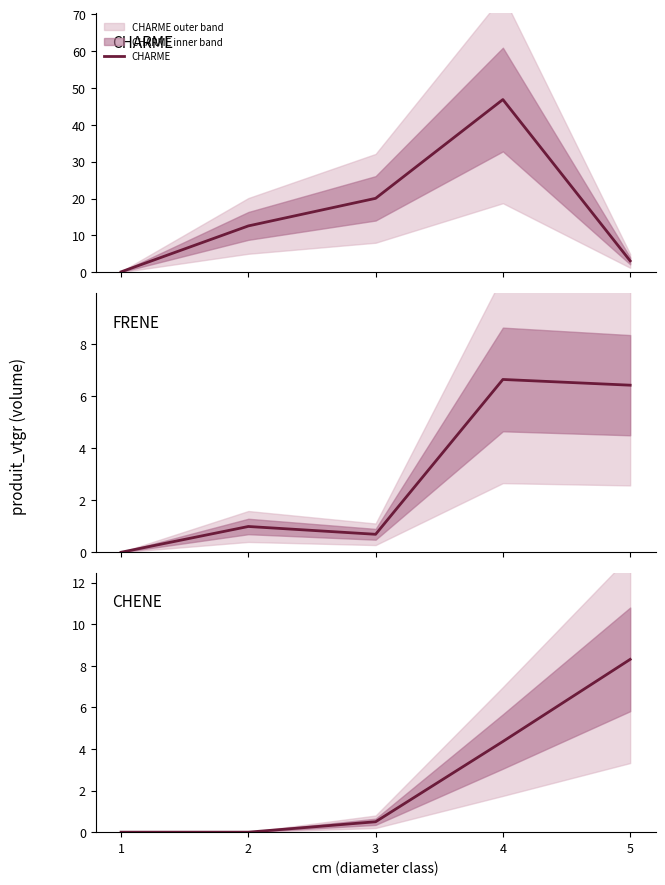

Reading left to right, transcribe all the data shown in this chart.

CHARME: 0.1	12.6	20.1	46.9	3.1
FRENE: 0.0	1.0	0.7	6.6	6.4
CHENE: 0.0	0.0	0.5	4.4	8.3